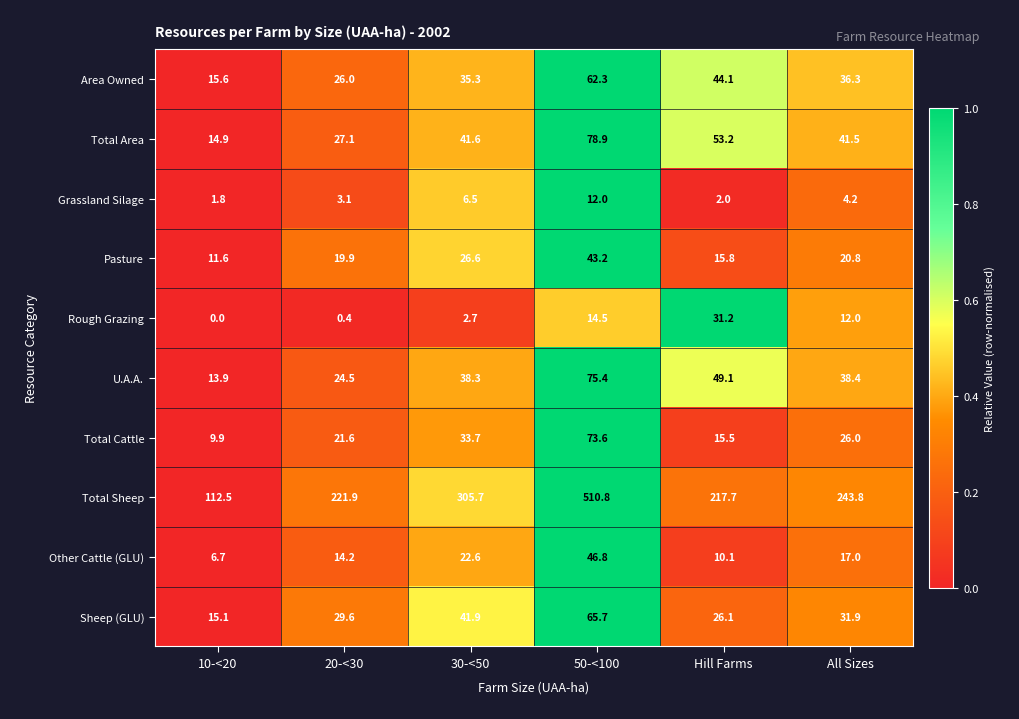

Which series has the largest total across all categories?

Total Sheep